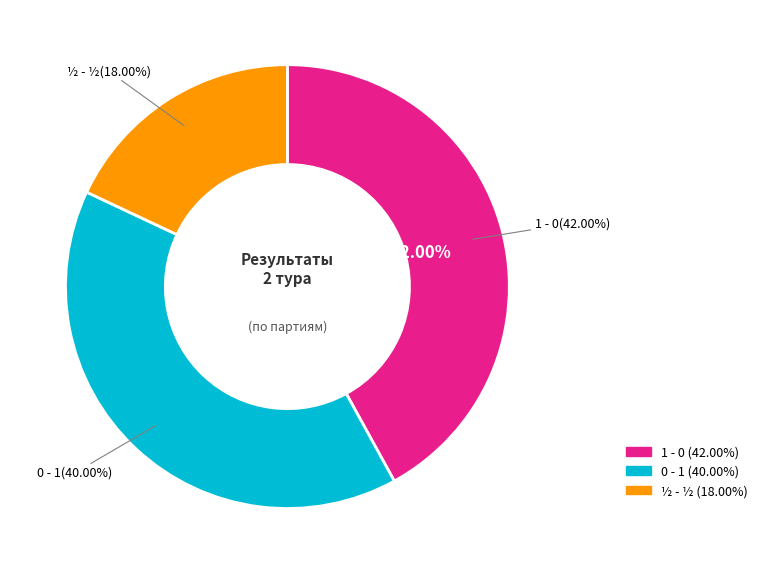

To the nearest percent, what is the combined percentage of 1 - 0 and ½ - ½?

60%